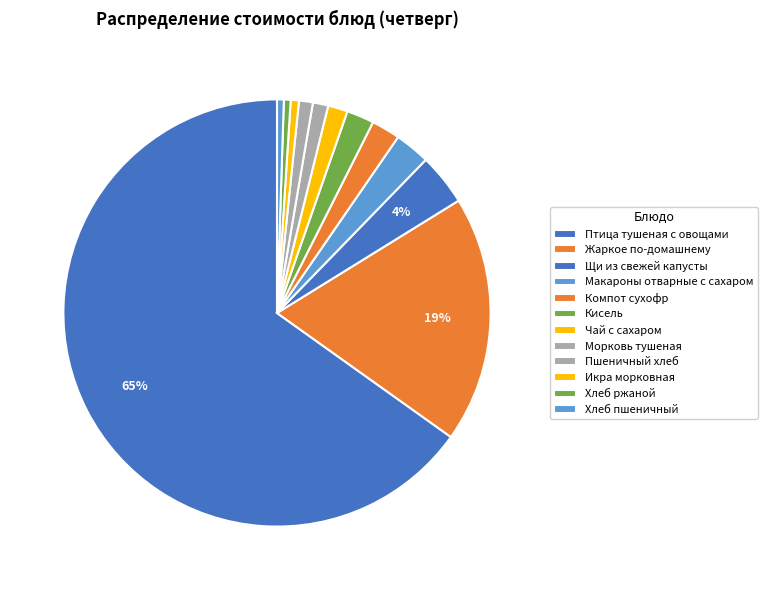

What percentage is NOT represented by Кисель?

97.9%